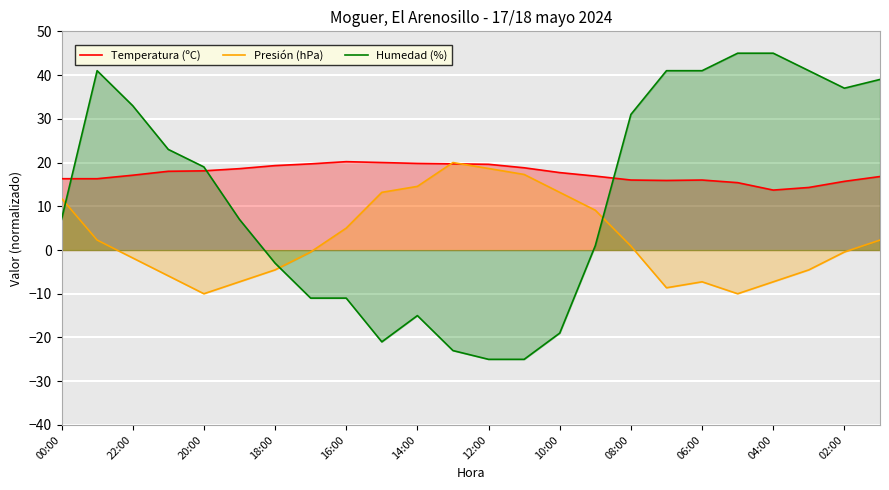

True or false: Presión (hPa) and Humedad (%) cross at least once.

True